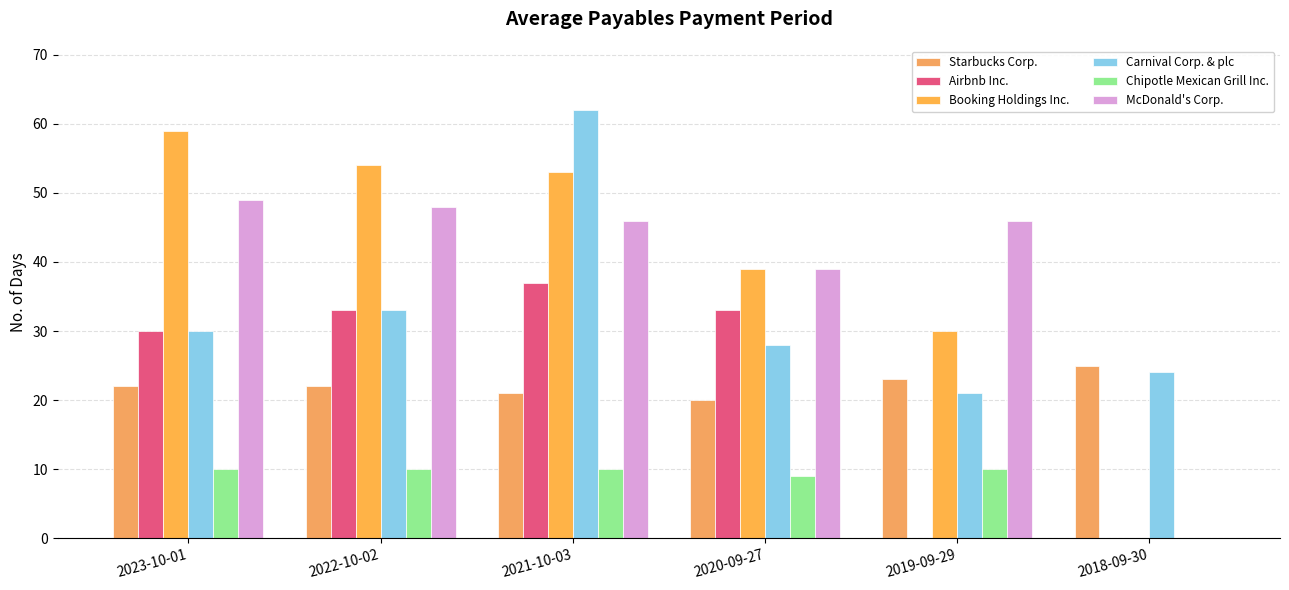

True or false: Chipotle Mexican Grill Inc. has a value of 3 at 2023-10-01.

False